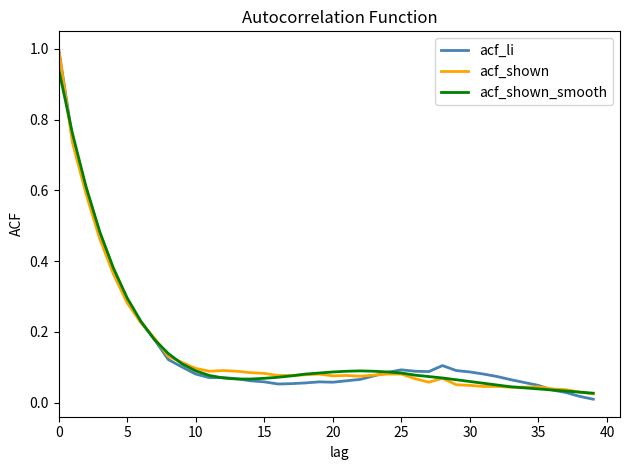

Which series has the largest range (max minus min)?

acf_li